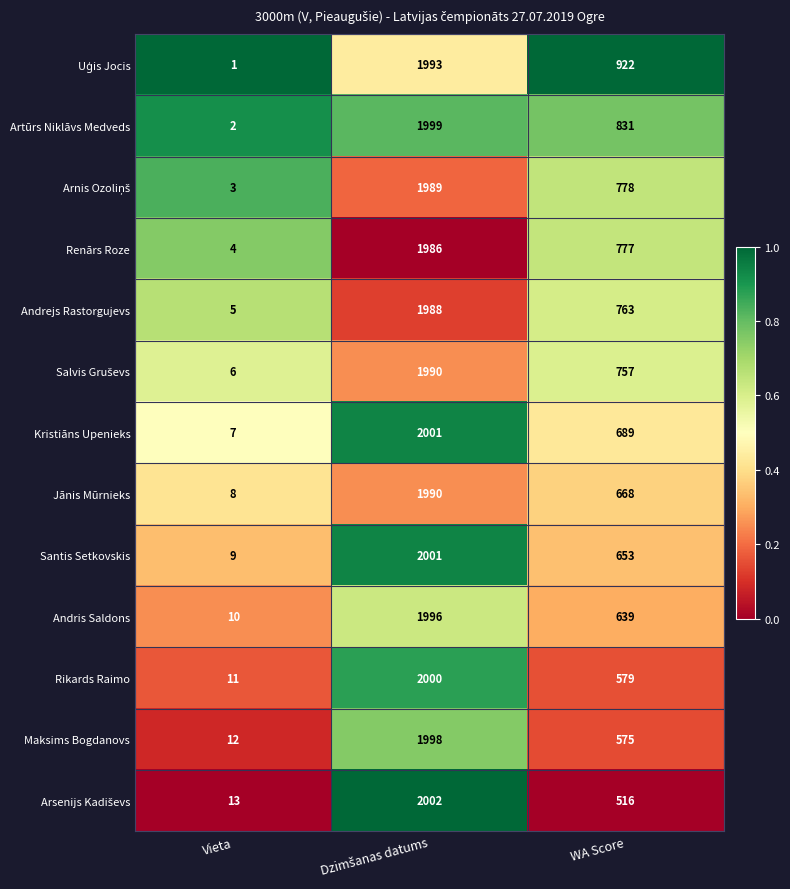

The Jānis Mūrnieks series shows 668 at WA Score. True or false?

True